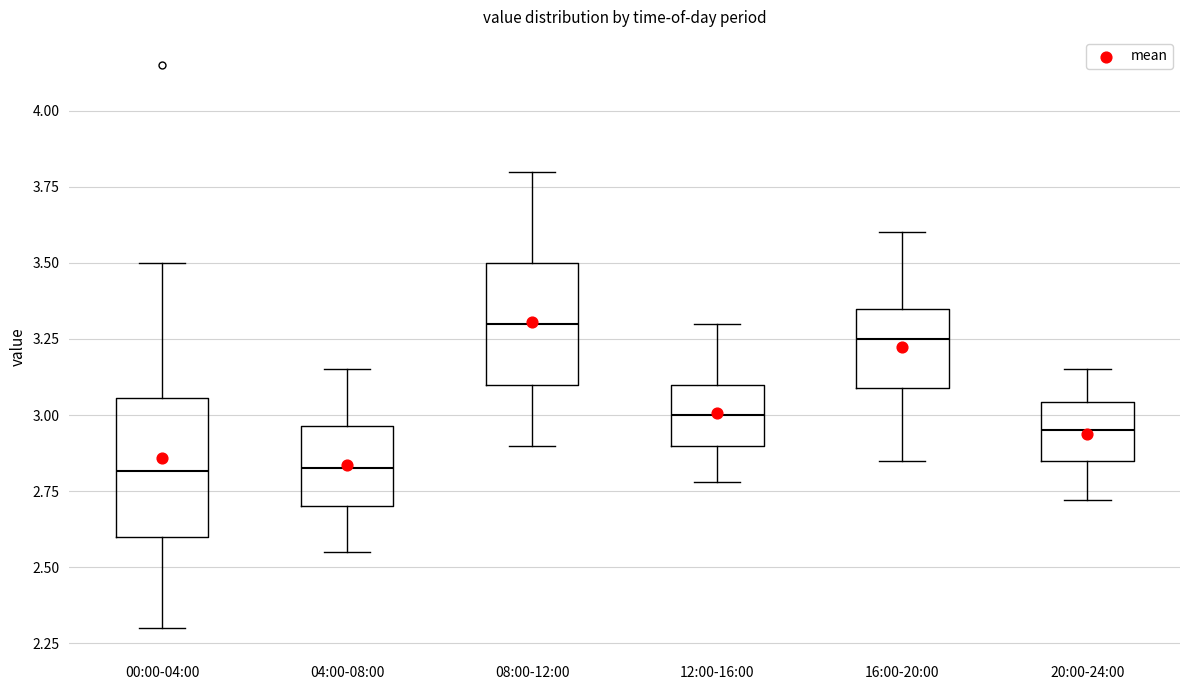

Comparing the boxes themselves (not the whiskers), which one is the tallest?

00:00-04:00